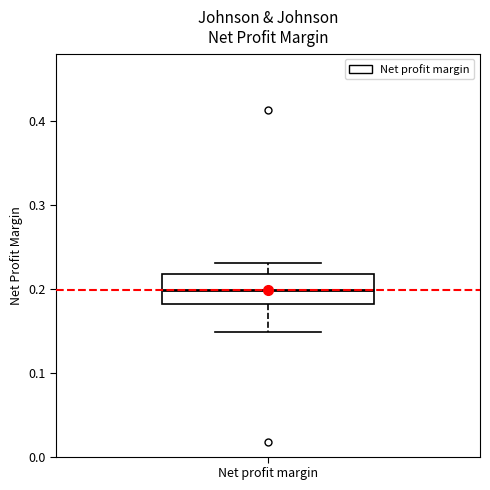

Transcribe this box plot: give where the median line is, the range the box spans, and where the two whiskers end, as read against the y-axis. The values are not printed on the chart, so give them approximately, as read against the axis.

median 0.20, box 0.18 to 0.22, whiskers 0.15 to 0.23